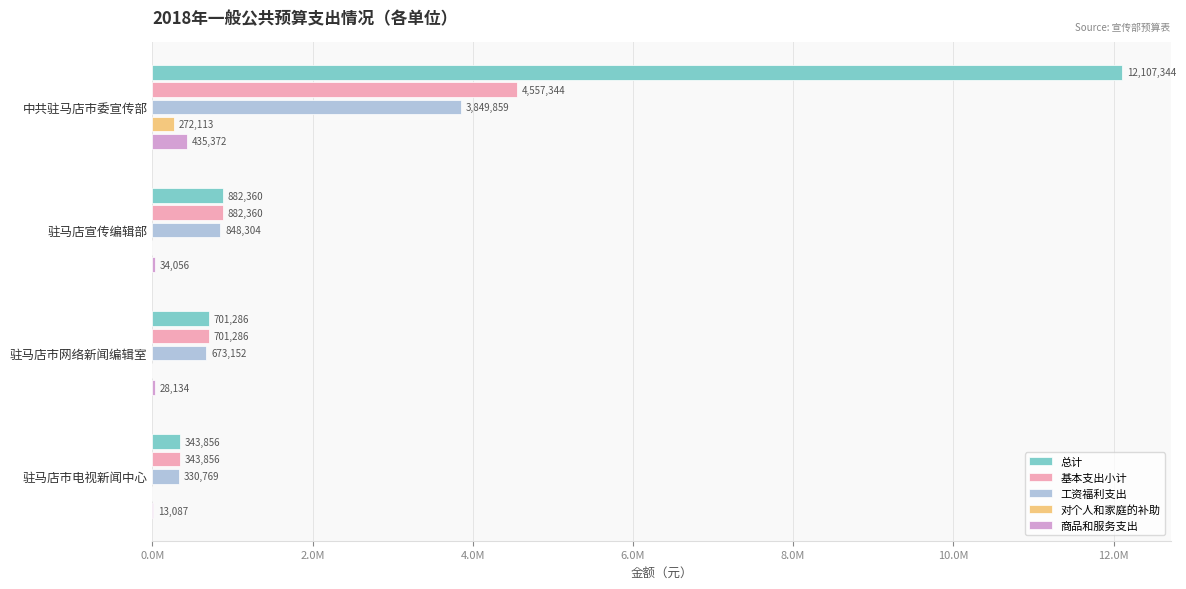

What are all the series names shown in the legend?

总计, 基本支出小计, 工资福利支出, 对个人和家庭的补助, 商品和服务支出